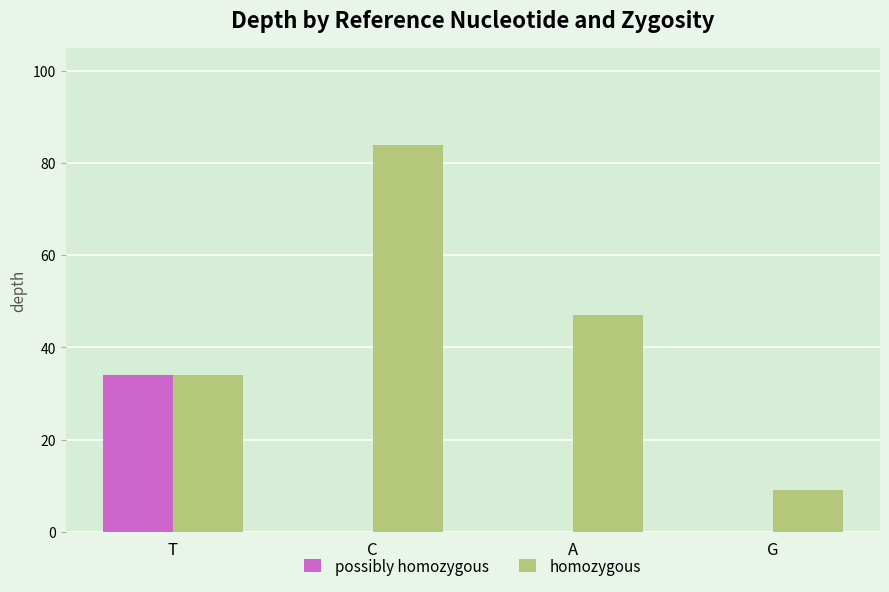

True or false: possibly homozygous has a value of -23 at A.

False